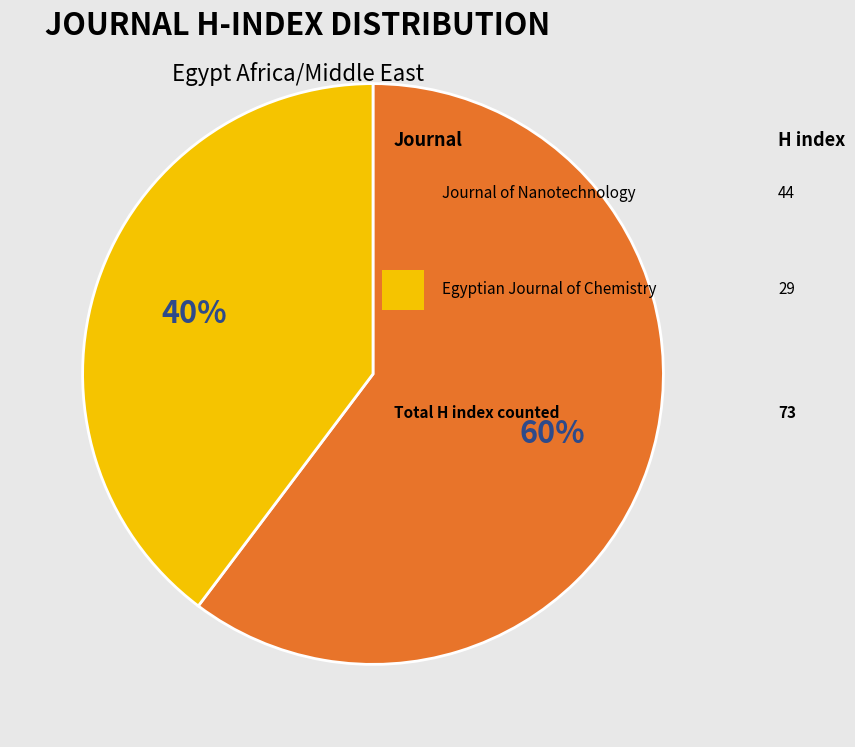

To the nearest percent, what is the average slice percentage?

50%